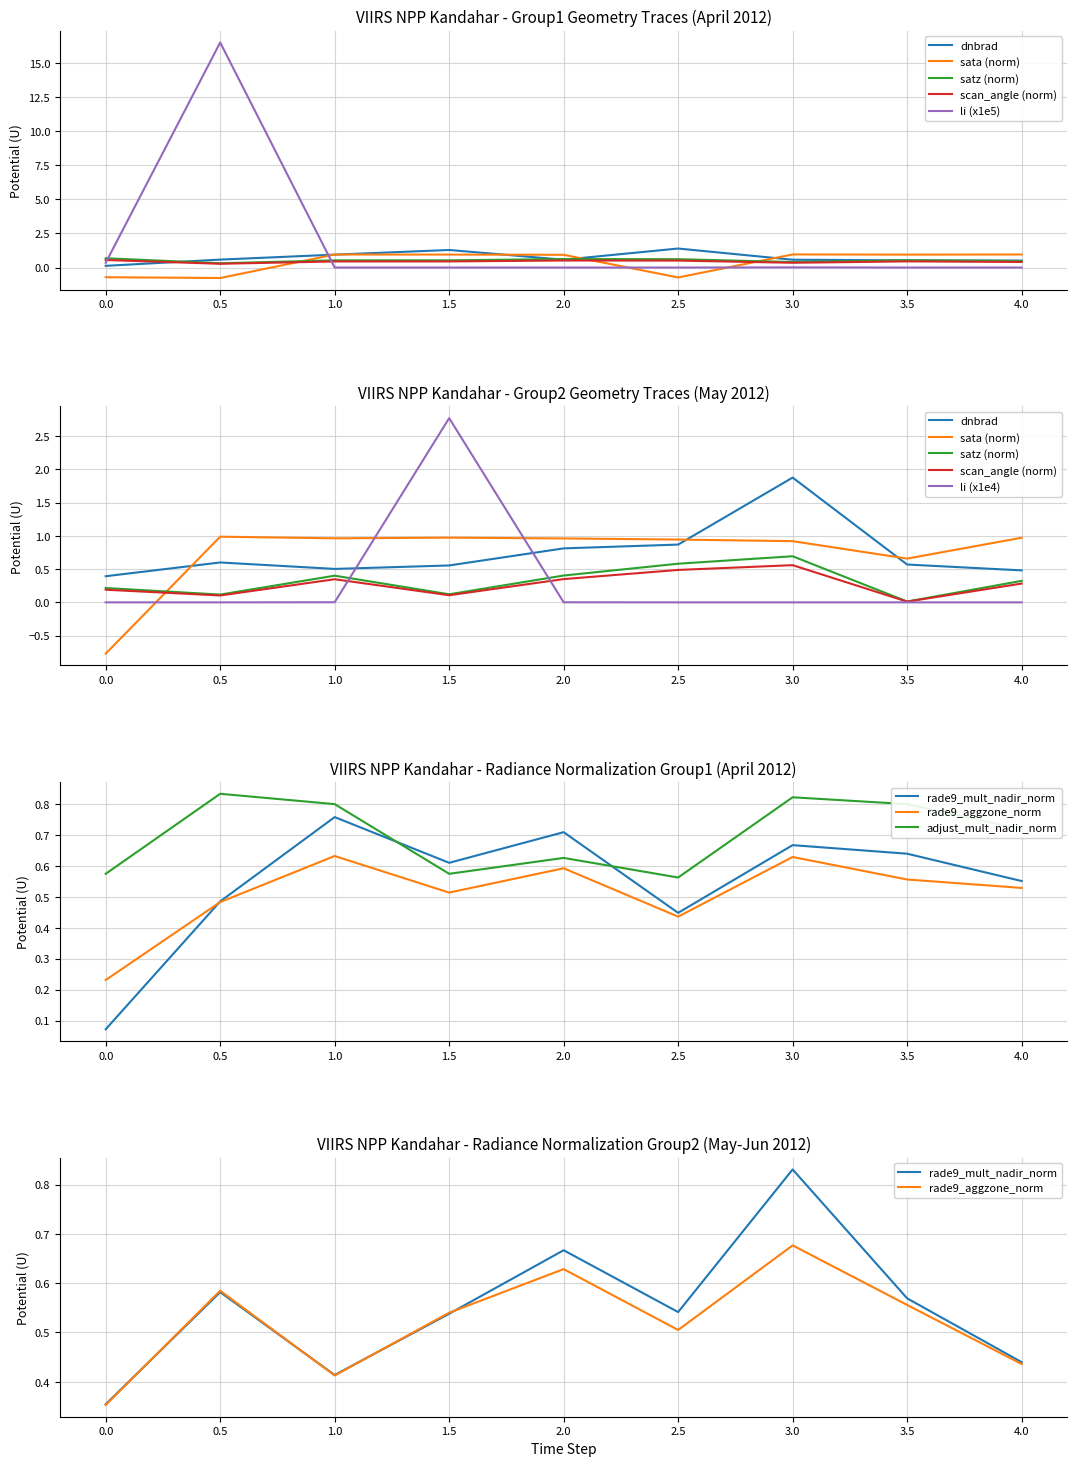

How many data points does each series have?

9